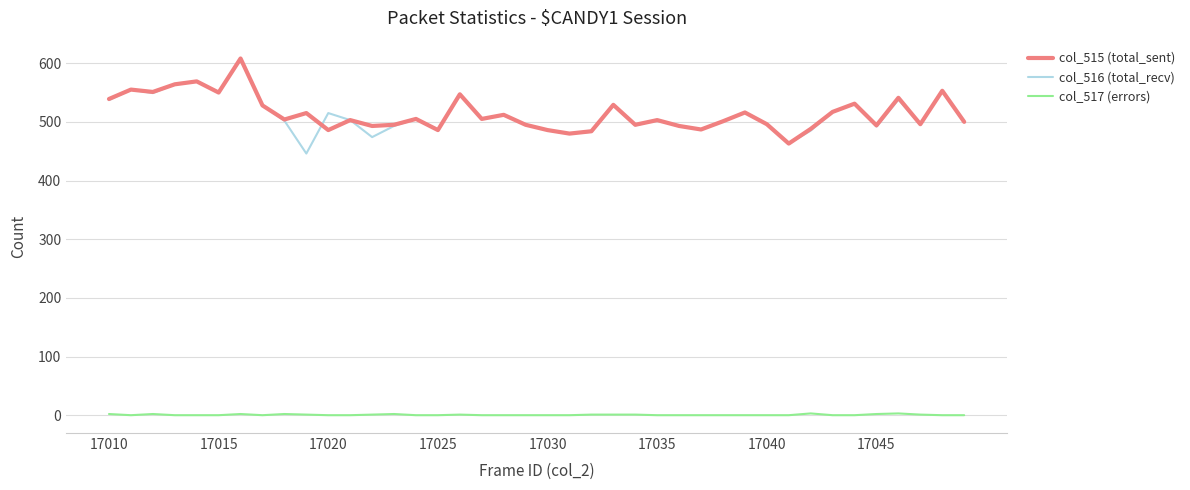

What is the sum of all col_515 (total_sent) values?

20563